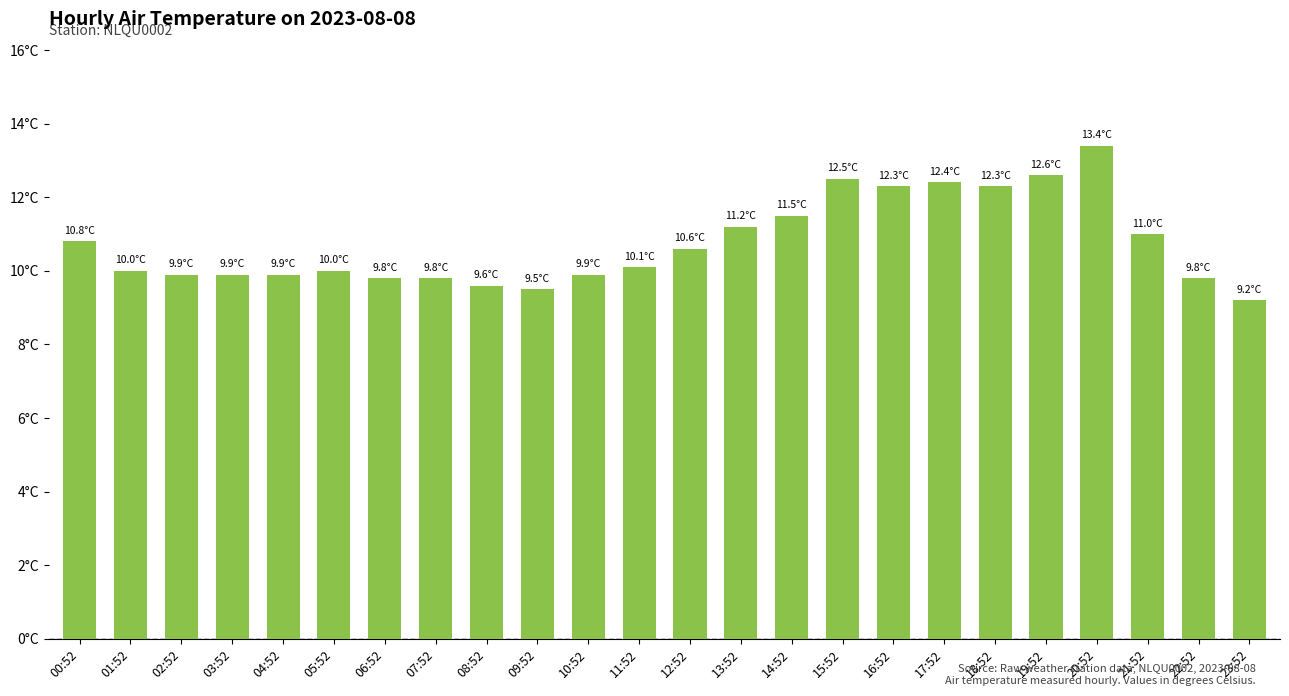

At which category does the chart reach its peak across all series?

20:52